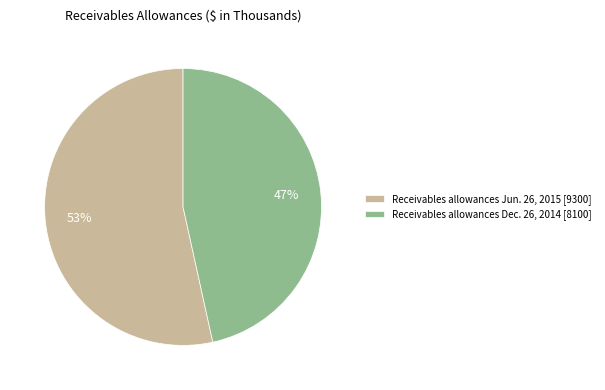

To the nearest percent, what is the combined percentage of Receivables allowances Jun. 26, 2015 and Receivables allowances Dec. 26, 2014?

100%